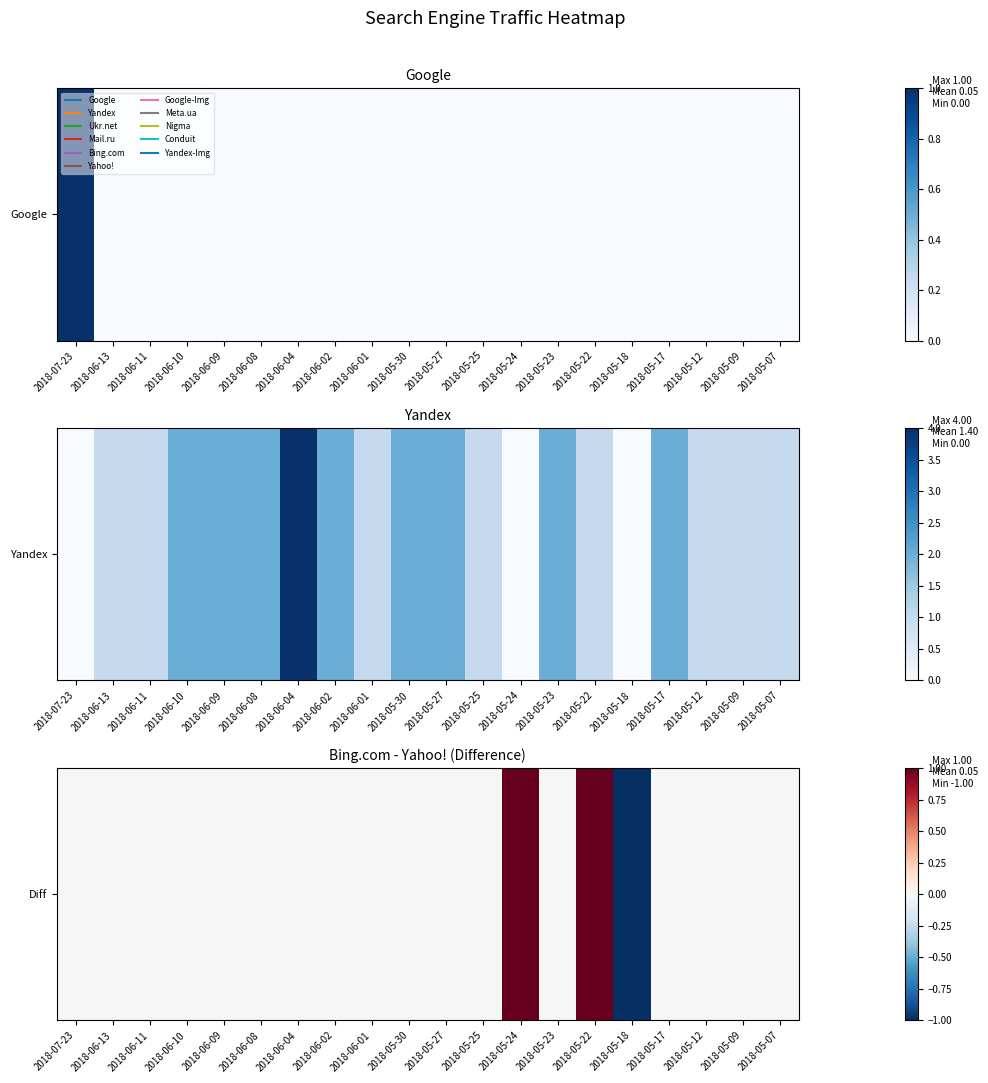

The value at 2018-06-08 is 0. True or false?

True